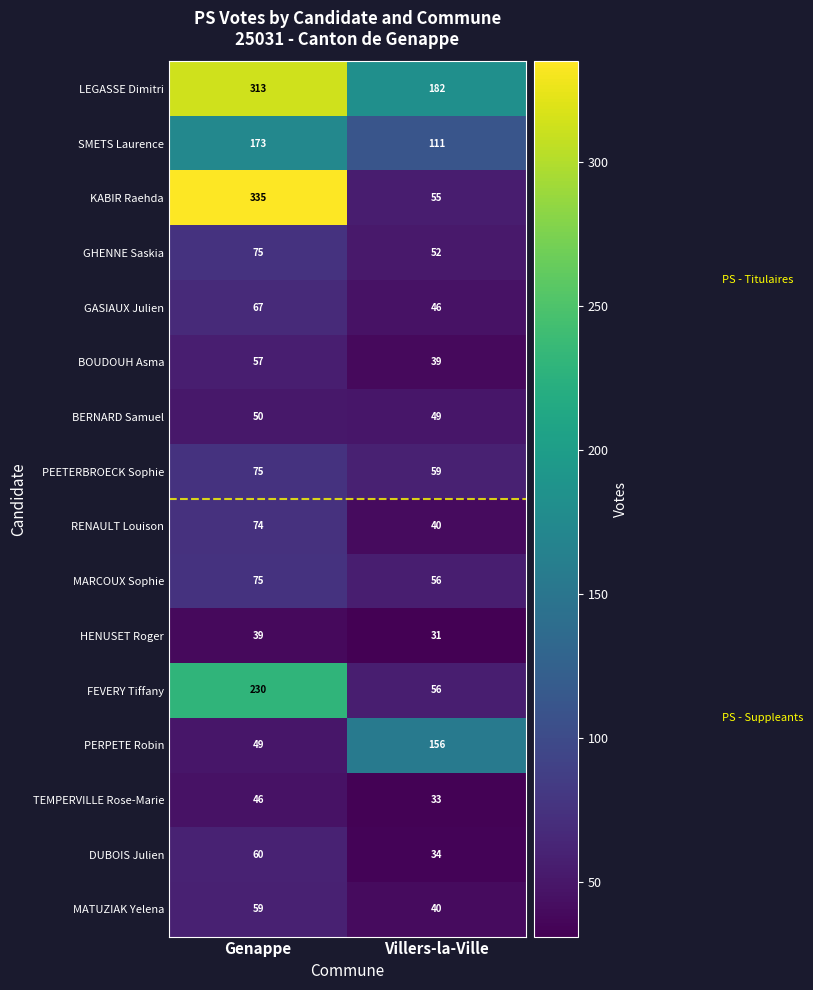

Rank the categories by TEMPERVILLE Rose-Marie value from highest to lowest.

Genappe, Villers-la-Ville